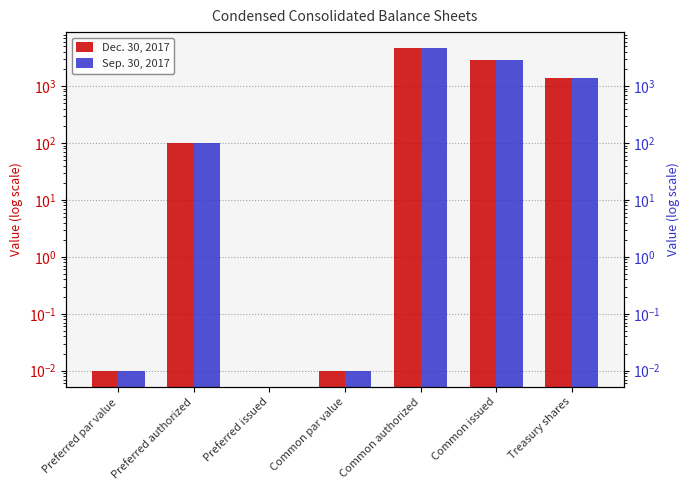

What position from the left is Treasury shares?

7